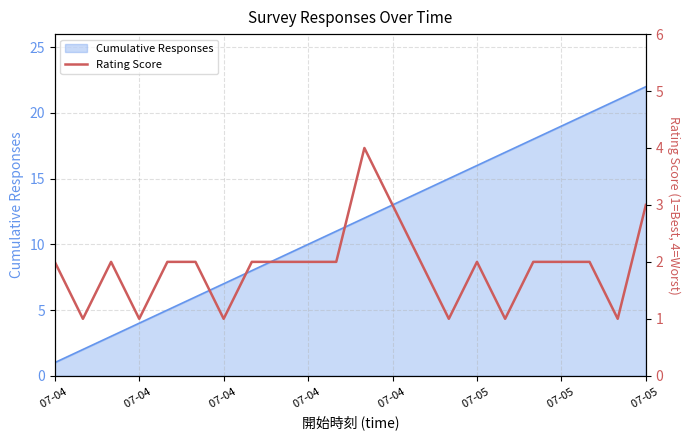

How many lines are shown in the chart?

1